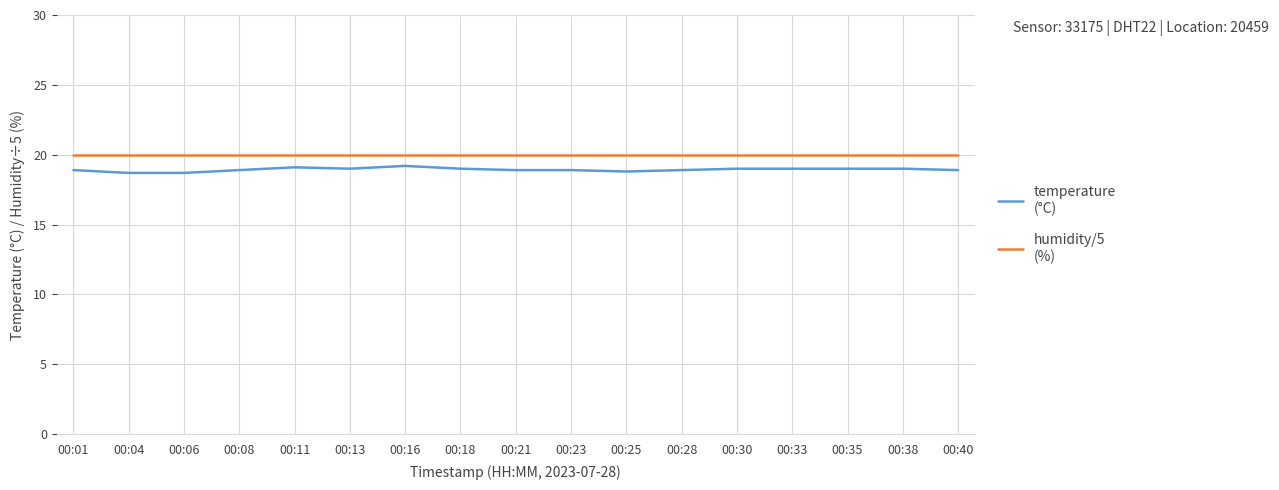

What is the total value across all series at 00:08?

38.9